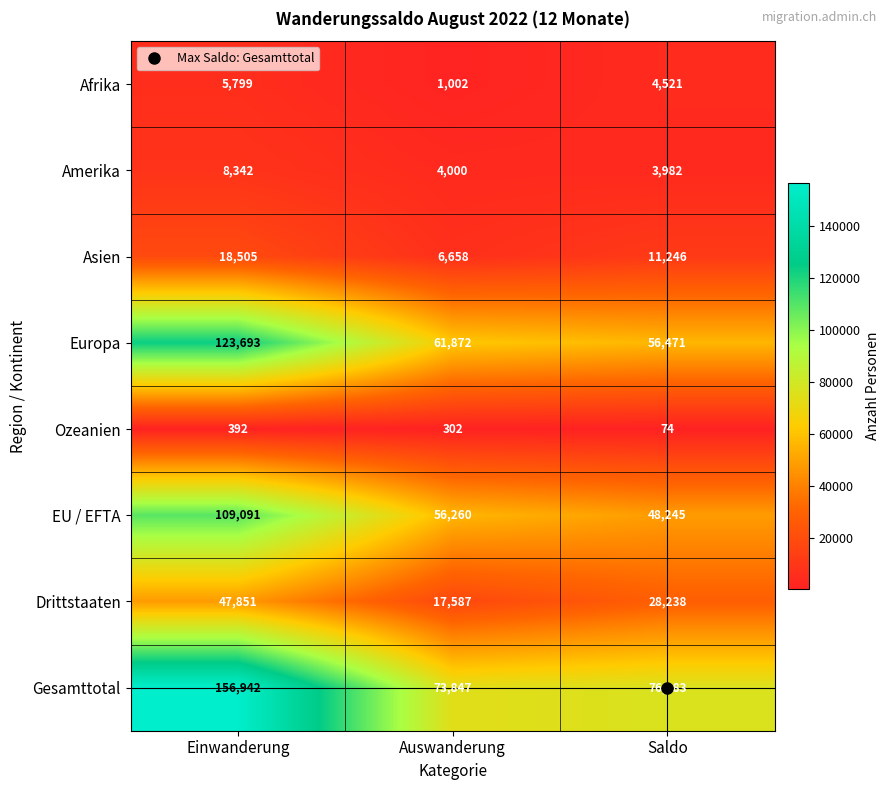

At which label is Asien closest to 12581?

Saldo